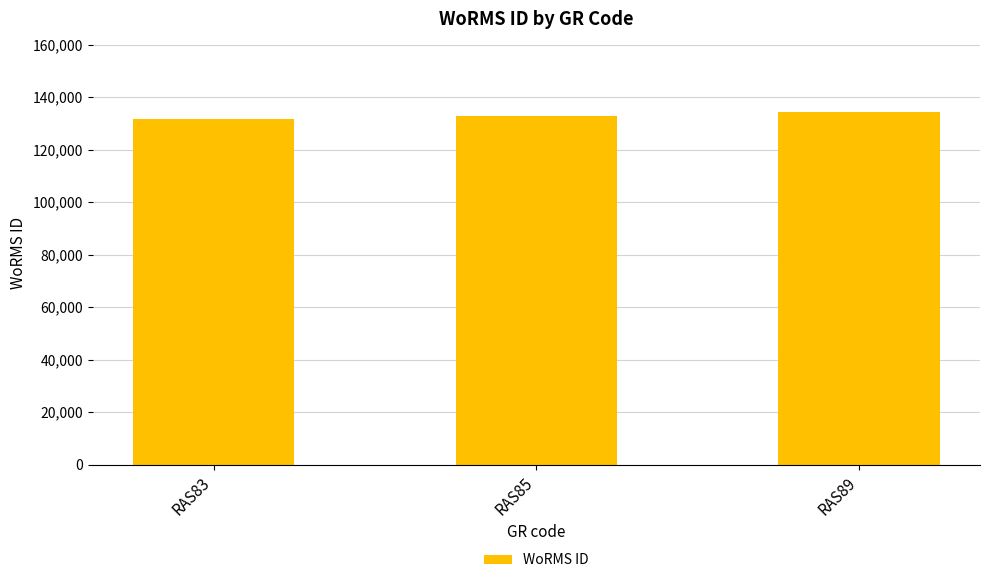

The chart shows a value of 212651 at RAS89. True or false?

False